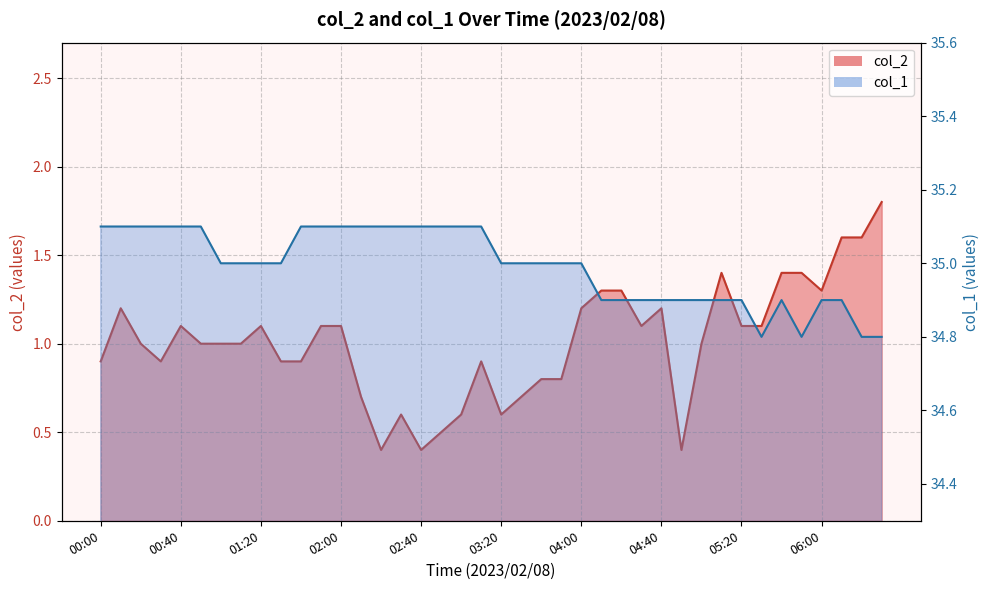

At which label does col_2 first exceed 1?

00:10